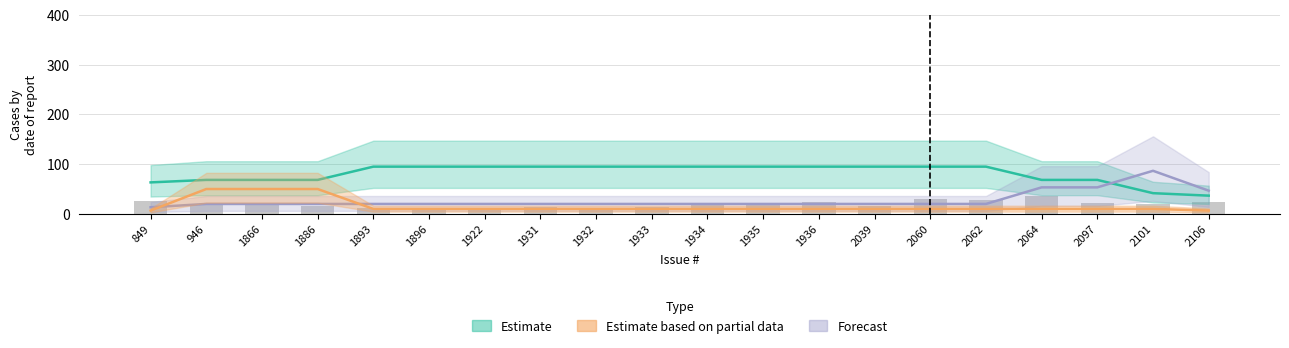

At 1932, list the series in order from largest to smallest.

Estimate, Forecast, Estimate based on partial data